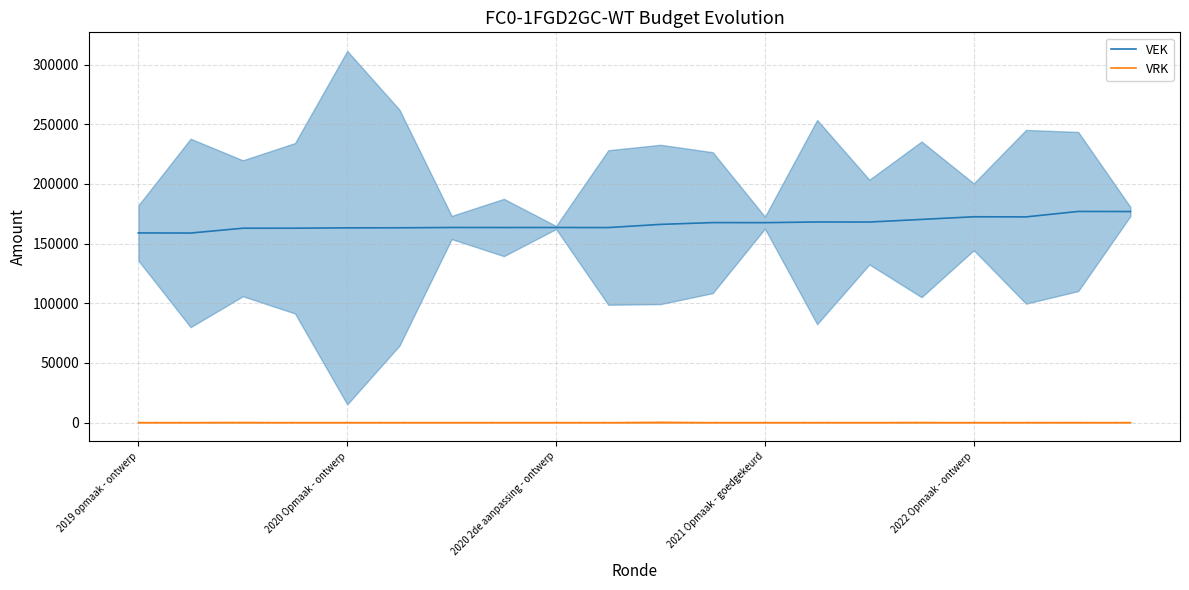

What are all the series names shown in the legend?

VEK, VRK